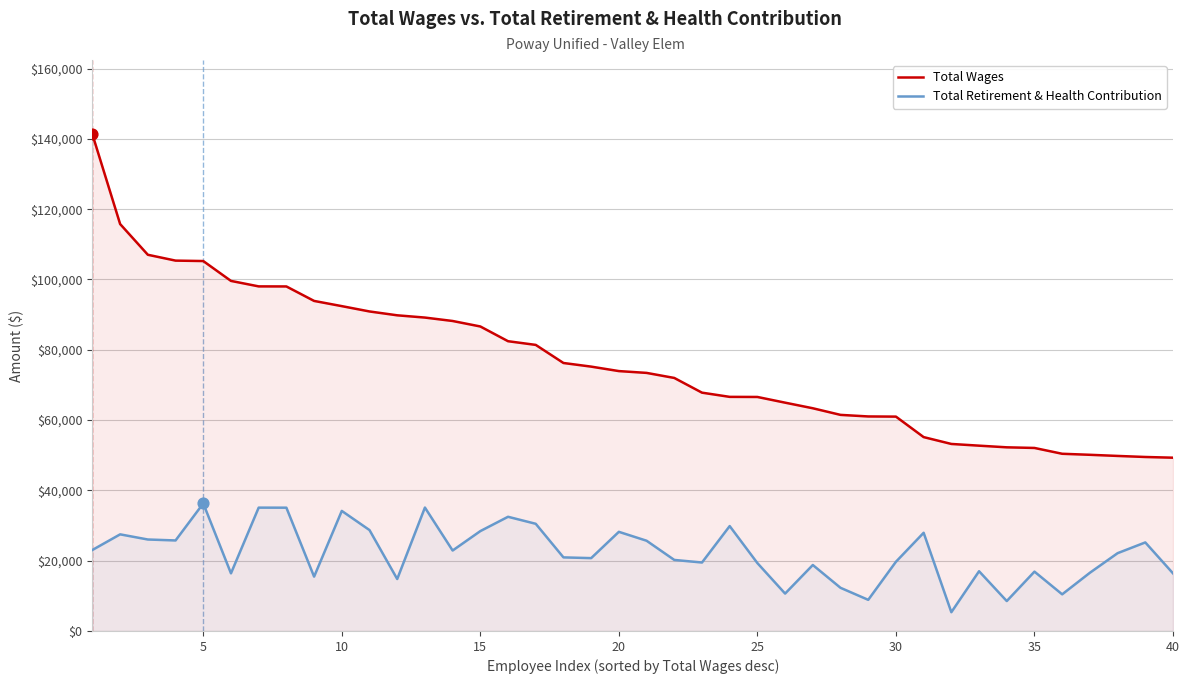

Which series has the largest total across all categories?

Total Wages